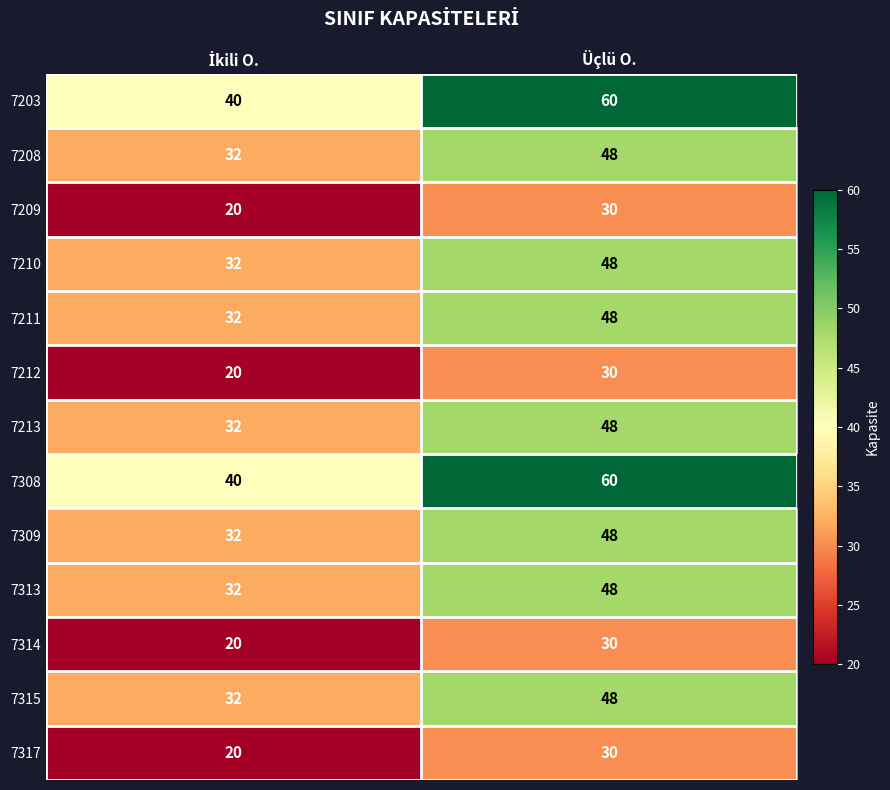

What is the average value of the 7308 series?

50